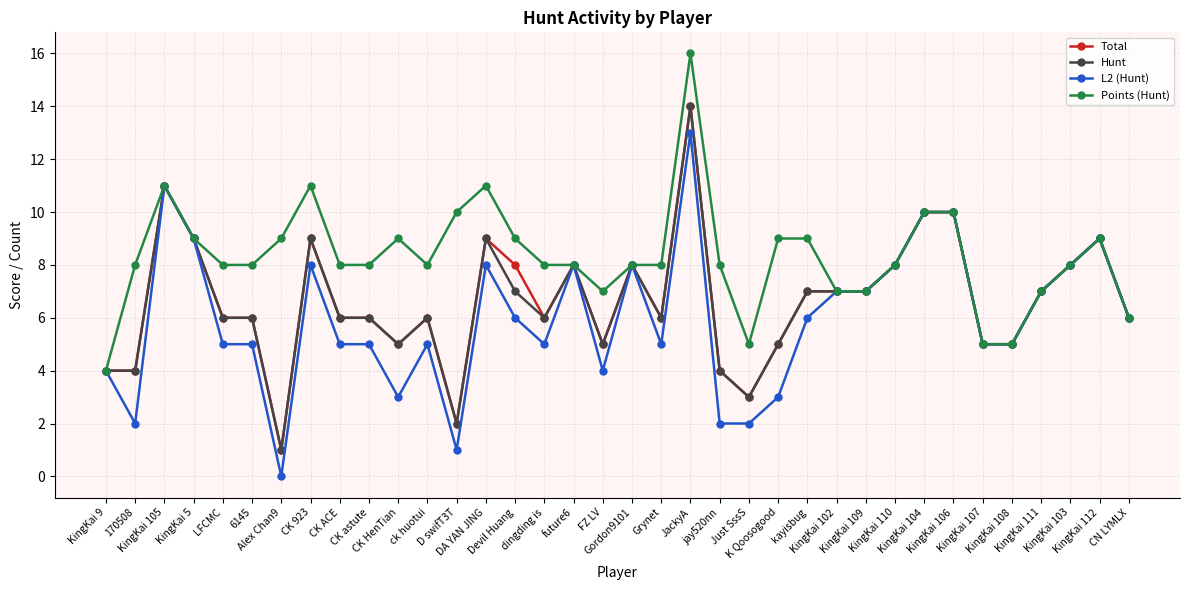

Which series has the largest total across all categories?

Points (Hunt)